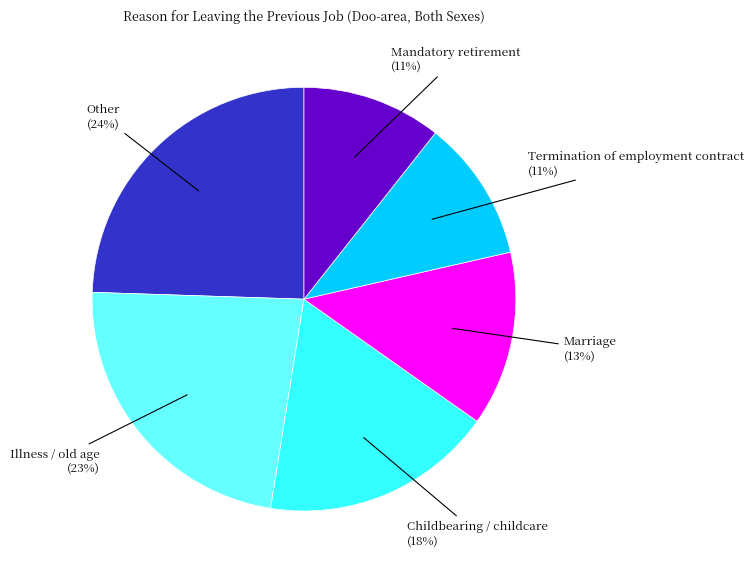

Is there any slice that represents more than half of the pie?

No